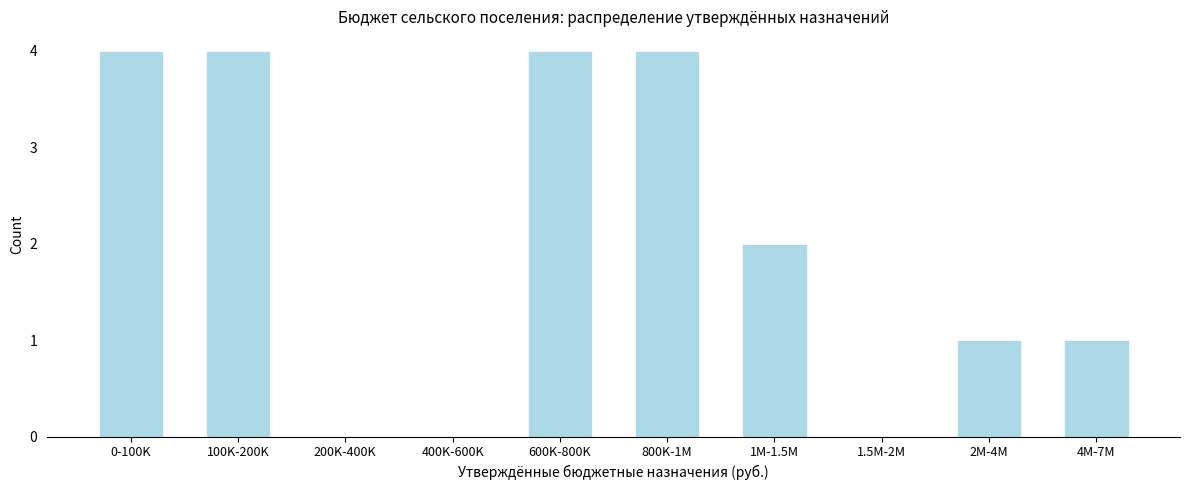

Reading left to right, what are all the values shown in this chart?

0-100K=4	100K-200K=4	200K-400K=0	400K-600K=0	600K-800K=4	800K-1M=4	1M-1.5M=2	1.5M-2M=0	2M-4M=1	4M-7M=1